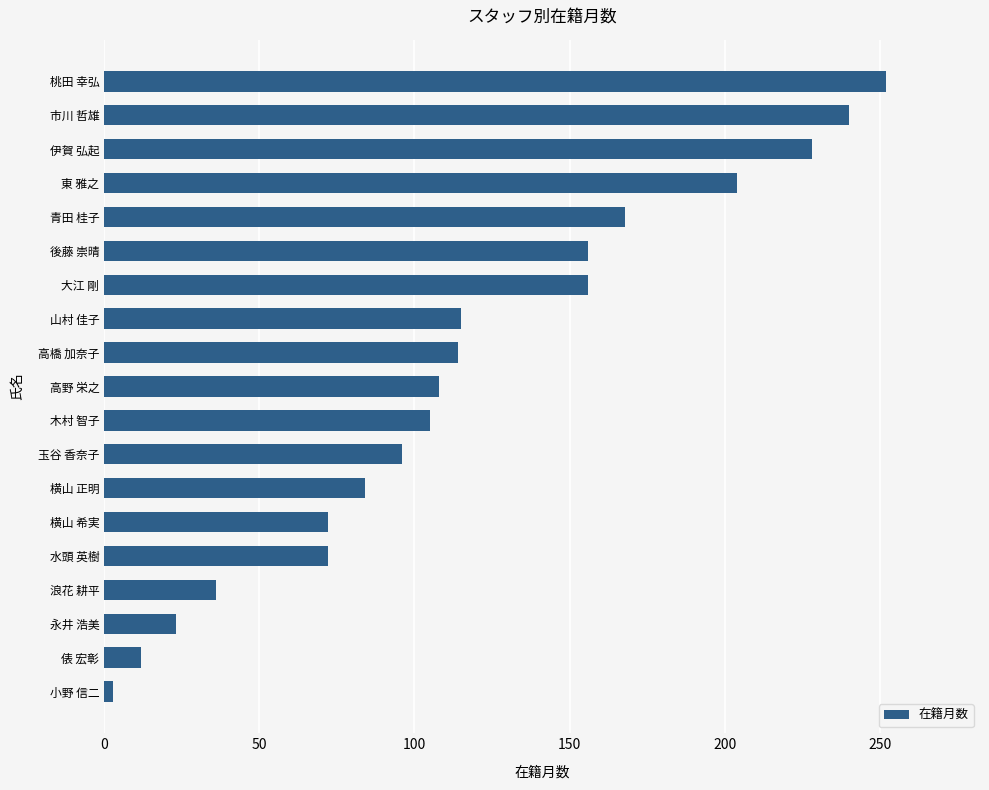

Which category has the highest value across all series?

桃田 幸弘